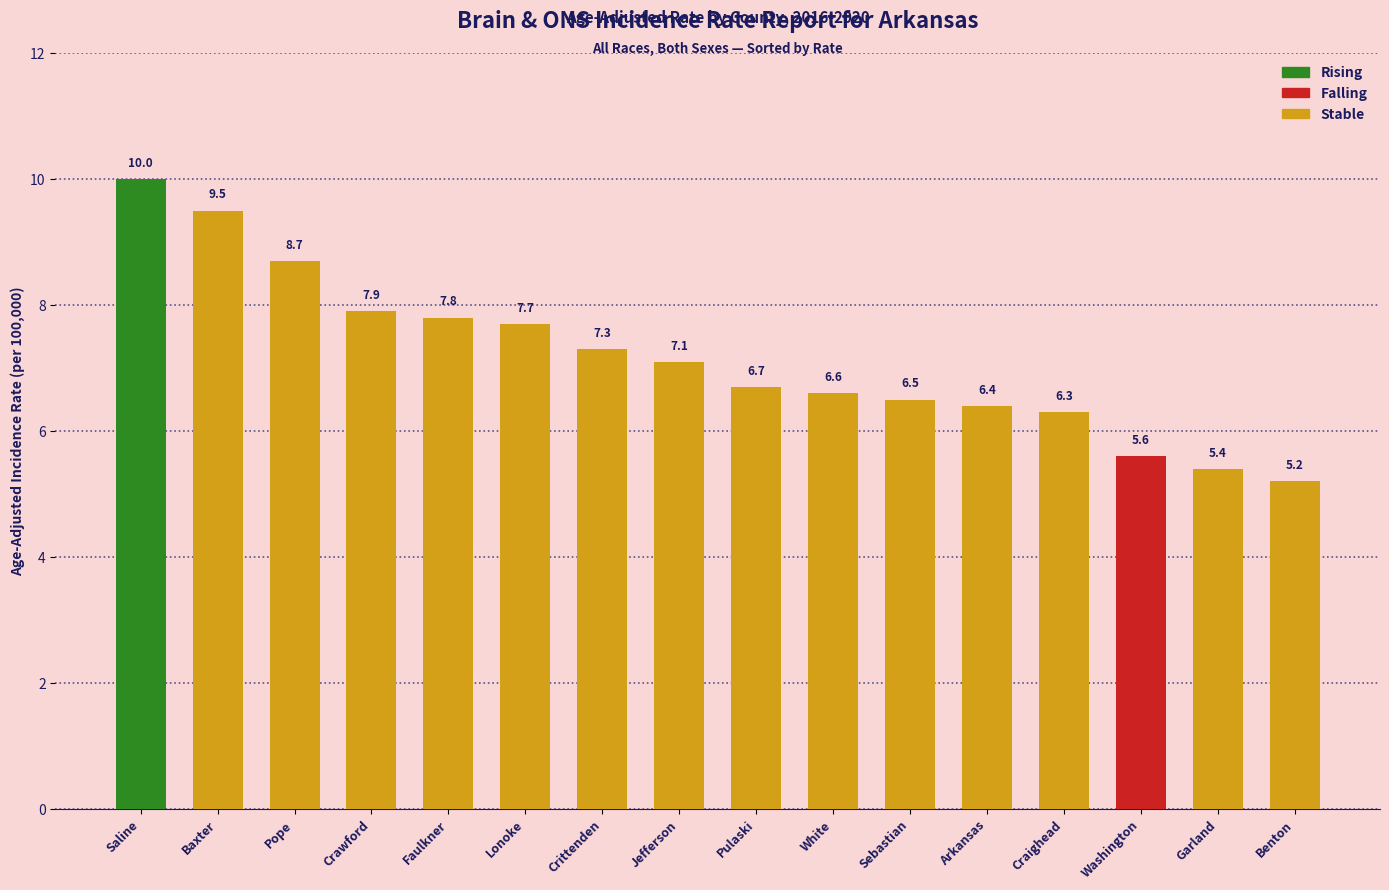

How many bars are there in total?

16